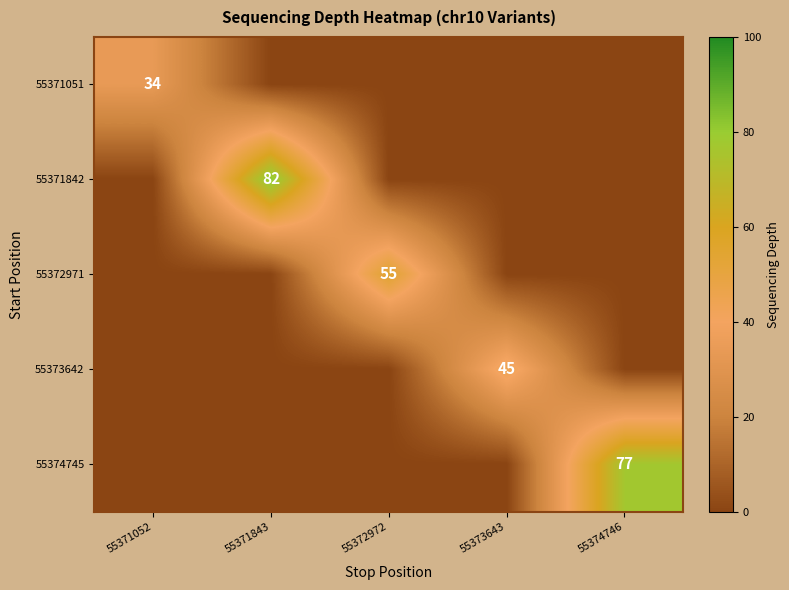

What is the difference between the highest and lowest values at 55371843?

82